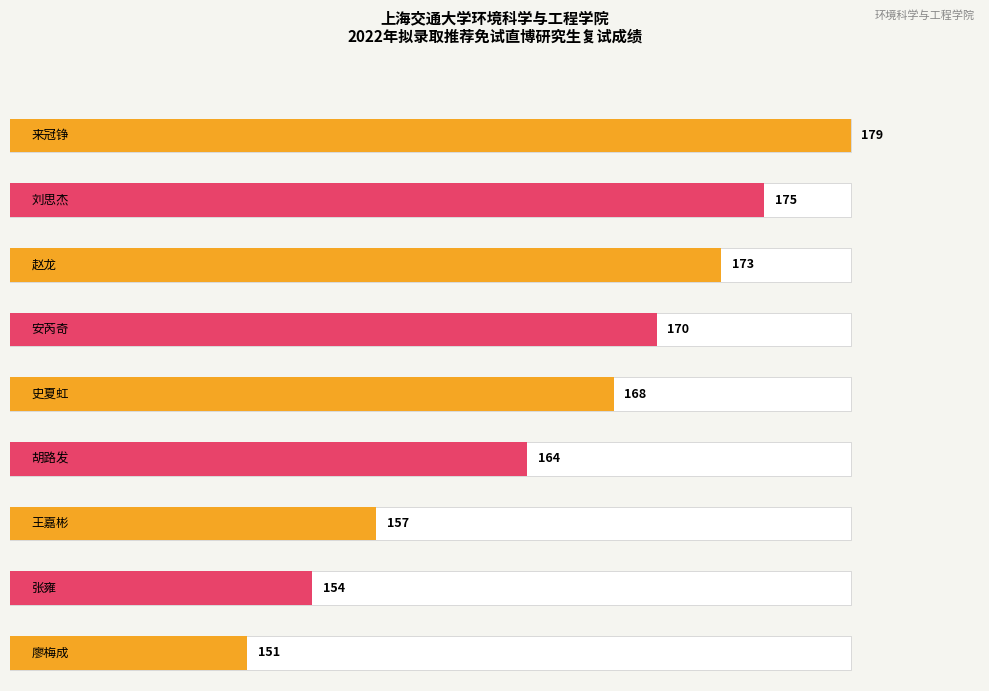

What is the difference between the values at 廖梅成 and 史夏虹?

17